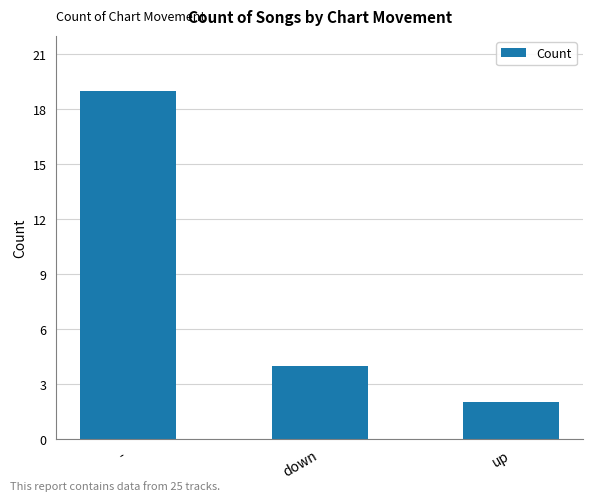

Does the chart contain any negative values?

No